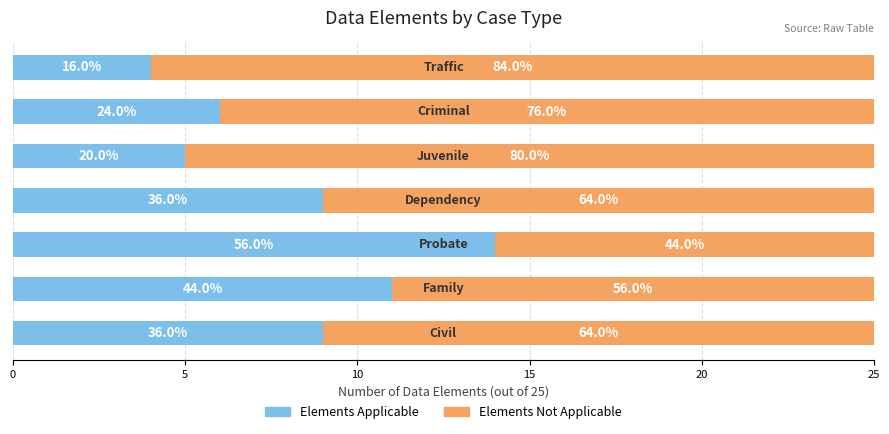

What is the average value of the Elements Applicable series?

8